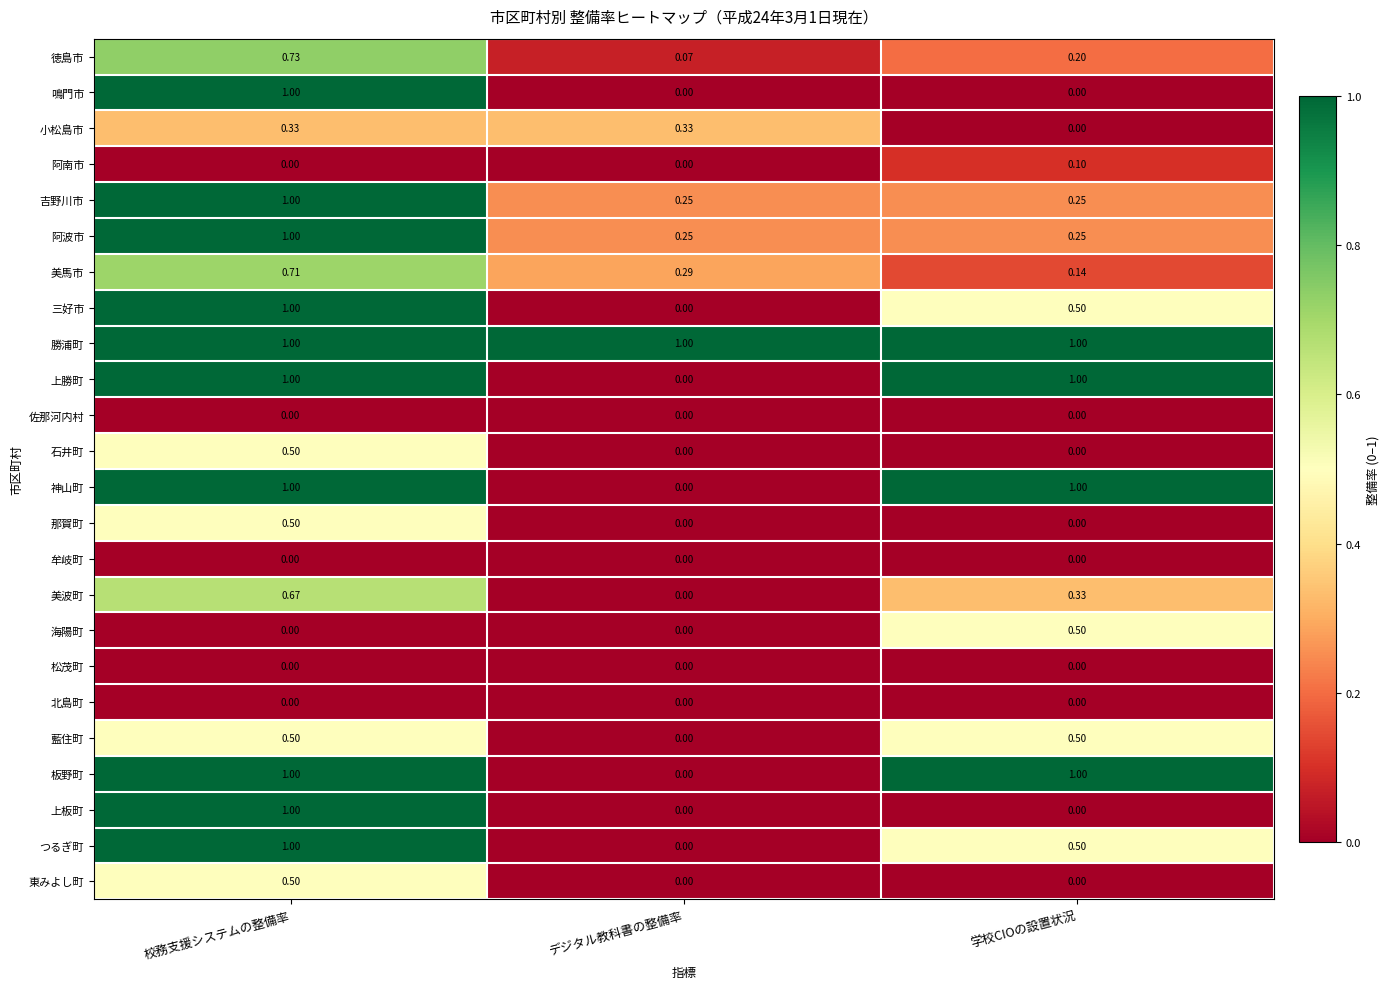

Where is つるぎ町 nearest to the value 0?

デジタル教科書の整備率